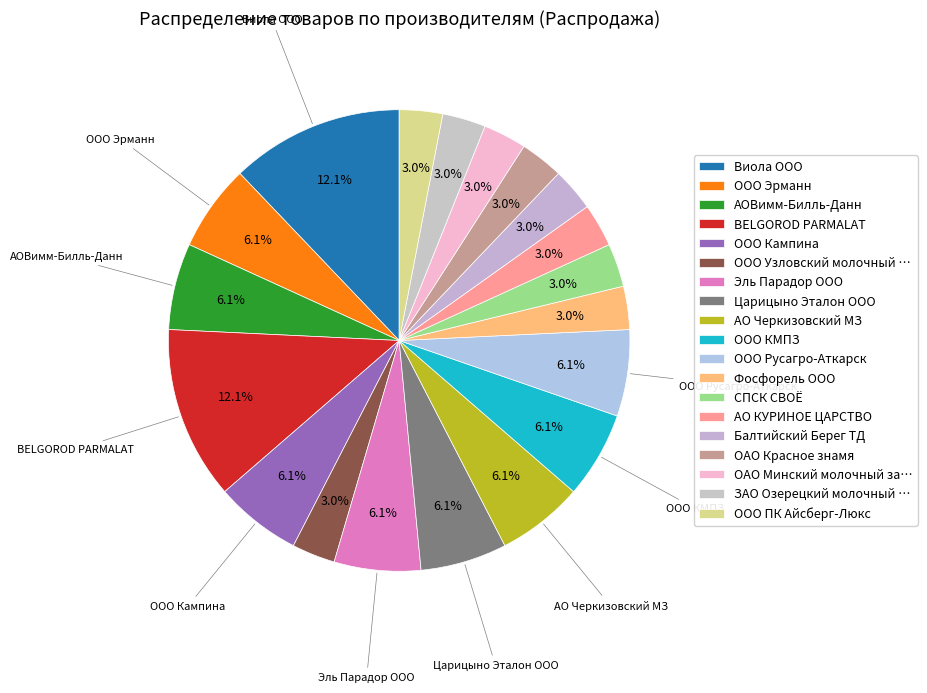

How many slices are in this pie chart?

19